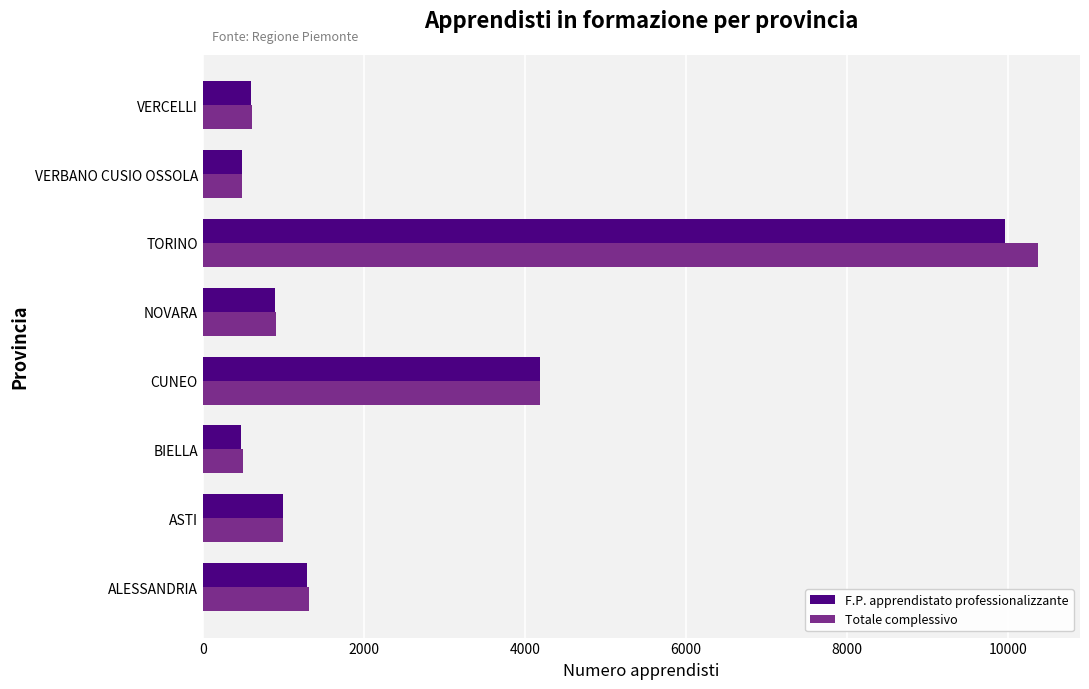

What is the difference between the F.P. apprendistato professionalizzante values at NOVARA and ALESSANDRIA?

392